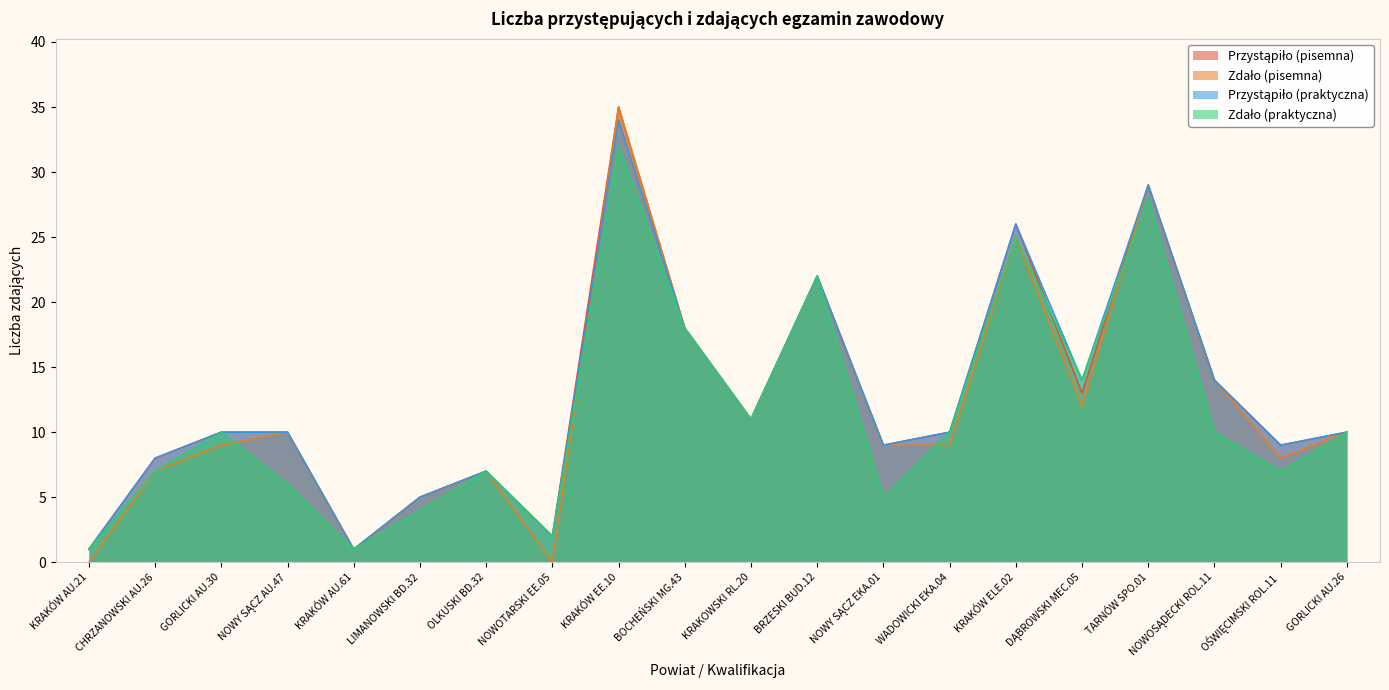

Is it true that Zdało (praktyczna) equals 5 at NOWY SĄCZ EKA.01?

True